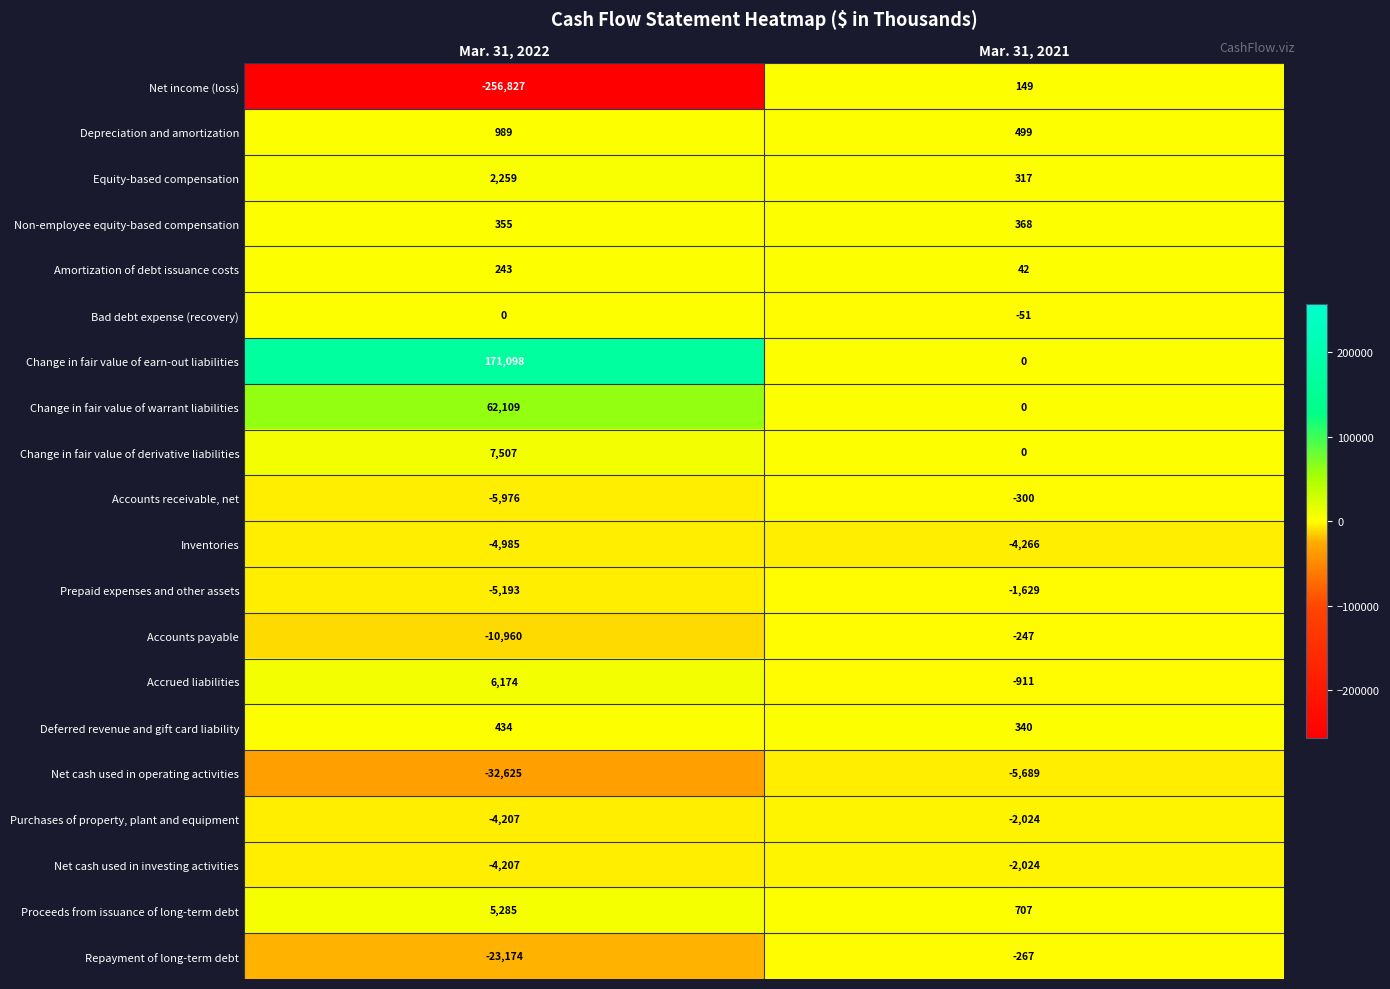

What is the greatest value displayed?

171098